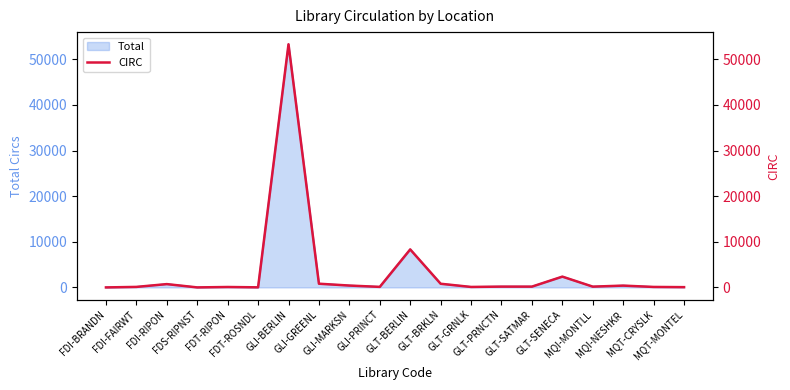

What is the sum of the values at FDT-RIPON and MQT-MONTEL?

164